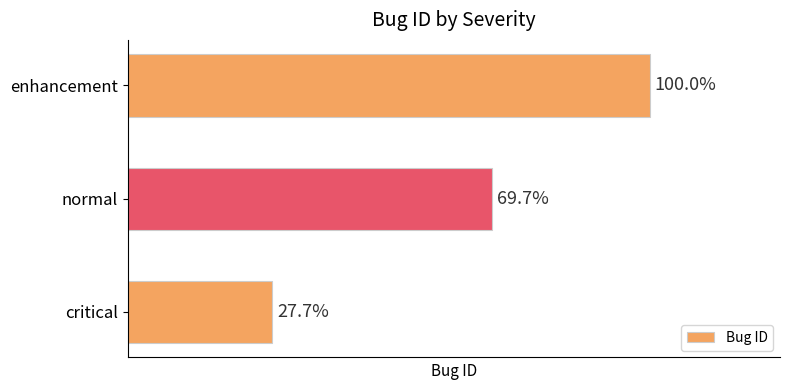

Are the bars horizontal?

Yes